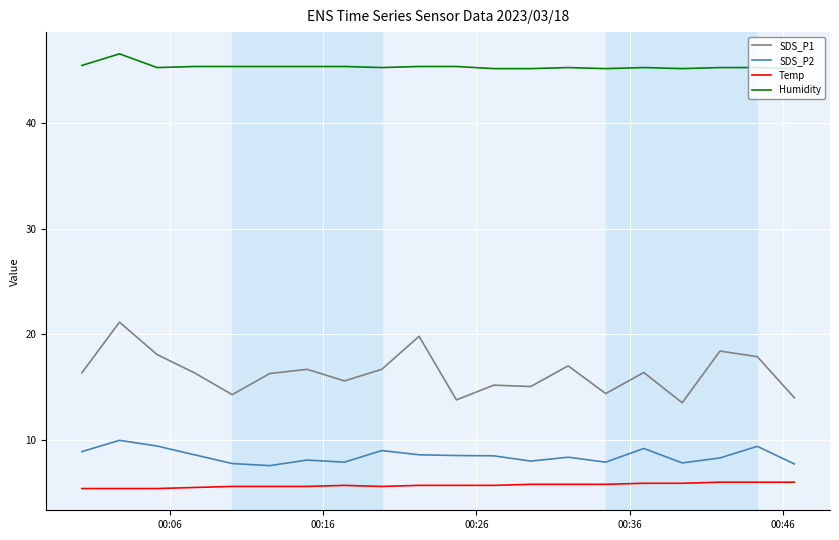

What is the greatest value displayed?

46.6